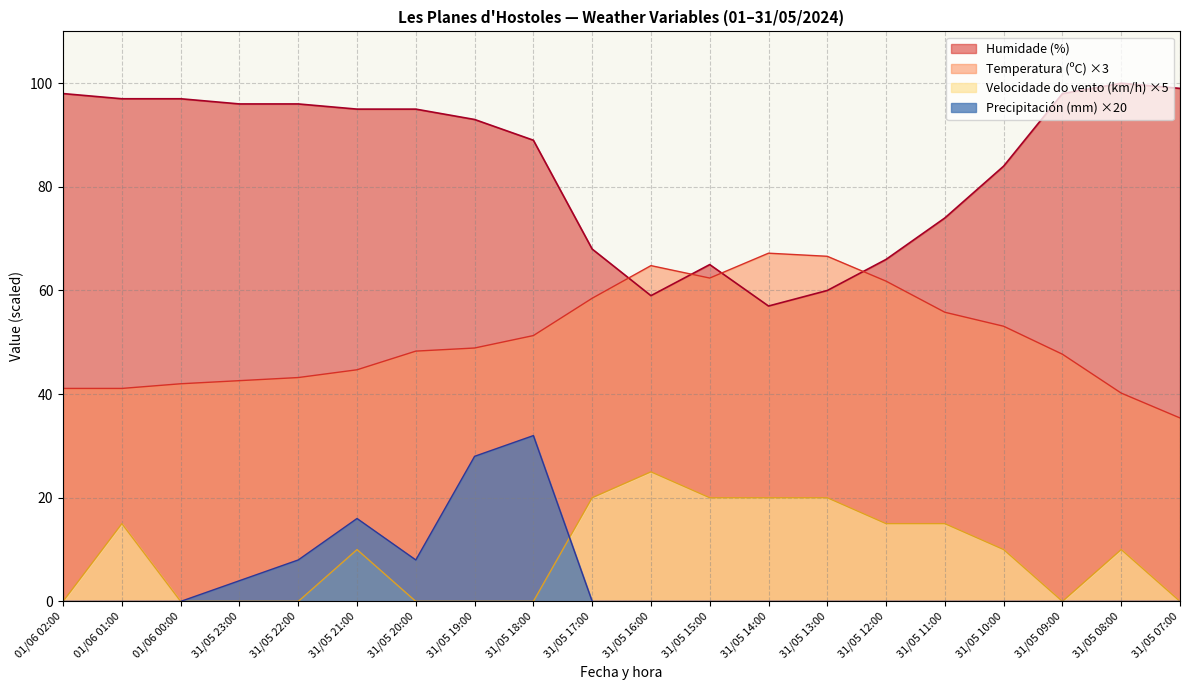

True or false: Humidade (%) and Precipitación (mm) intersect in this chart.

False